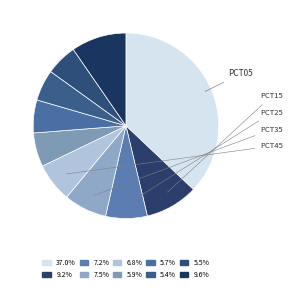

Count the number of slices in the pie.

10